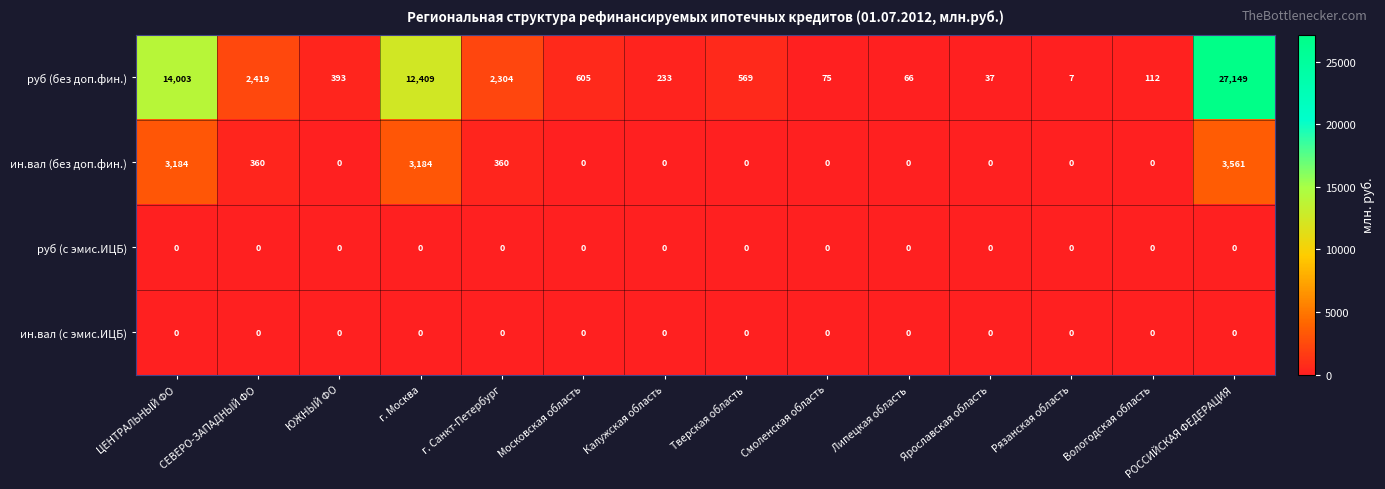

What is the maximum value shown in the chart?

27149